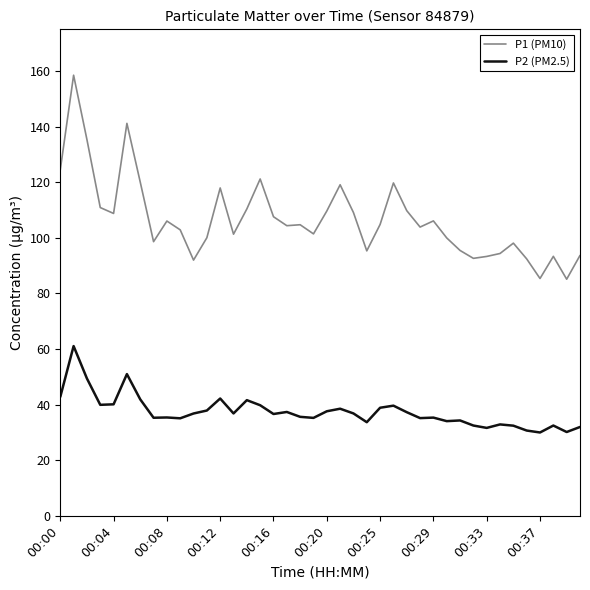

What are all the series names shown in the legend?

P1 (PM10), P2 (PM2.5)